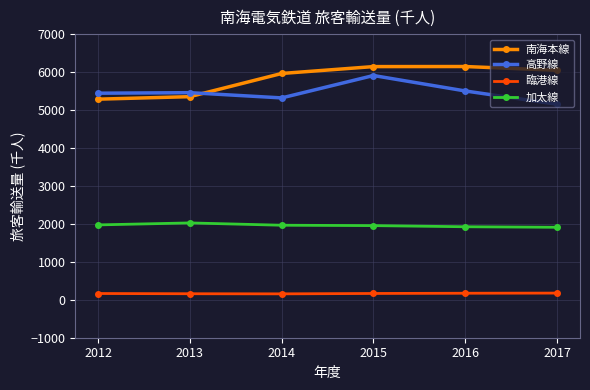

Which series has the largest total across all categories?

南海本線